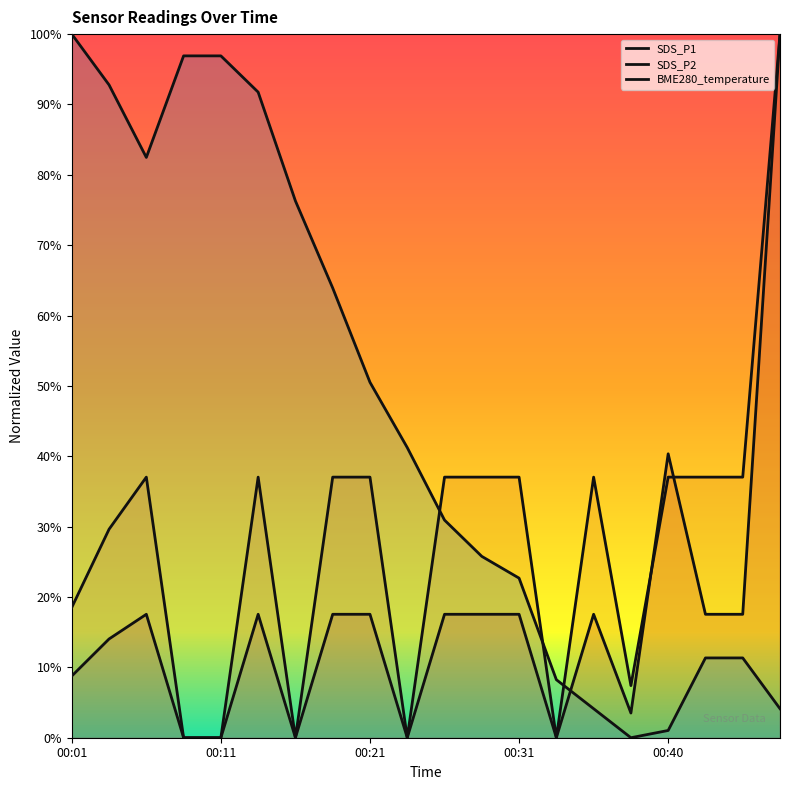

What is the difference between the maximum and minimum values in the SDS_P1 series?

1.0